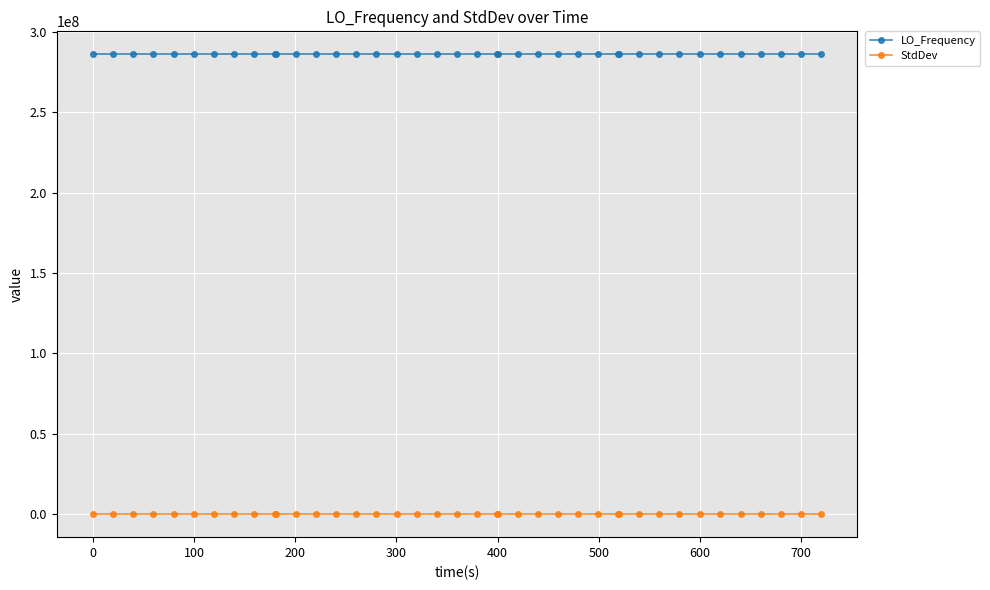

True or false: StdDev and LO_Frequency intersect in this chart.

False